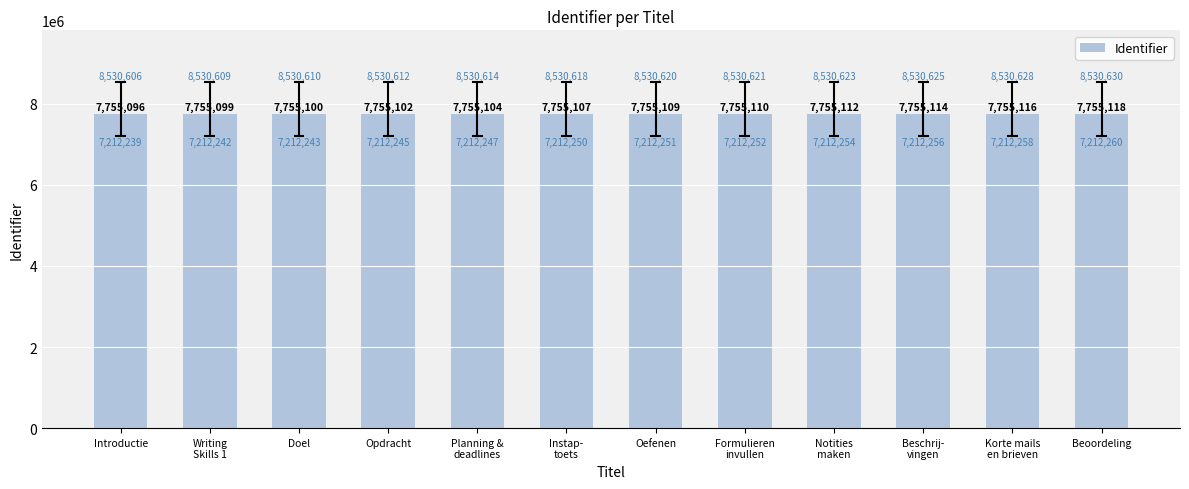

What is the label of the 2nd bar from the right?

Korte mails
en brieven